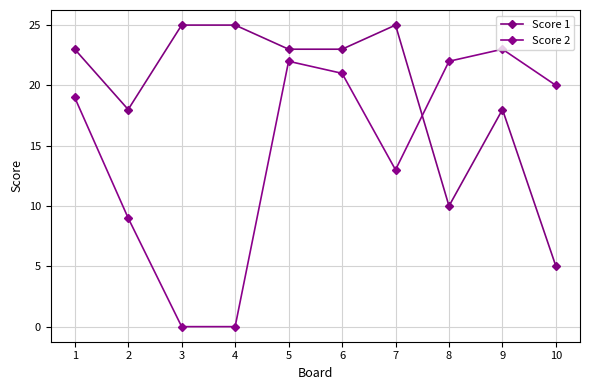

How many values in the Score 2 series are below 20?

5